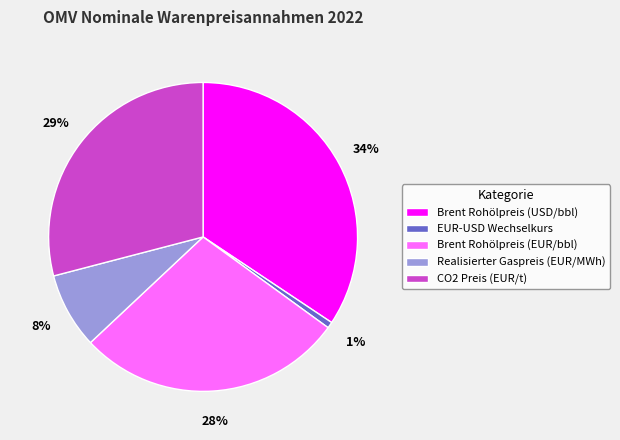

Which has a higher value, CO2 Preis (EUR/t) or Brent Rohölpreis (USD/bbl)?

Brent Rohölpreis (USD/bbl)